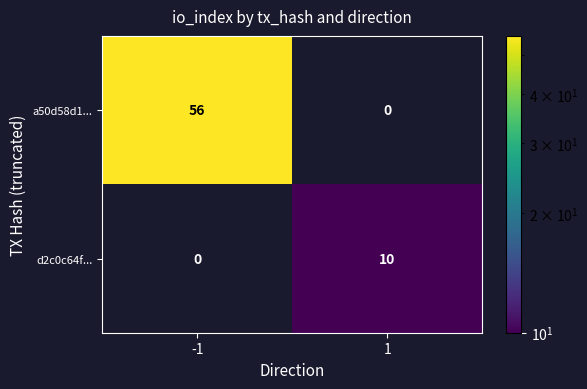

Which series has the largest total across all categories?

a50d58d1...